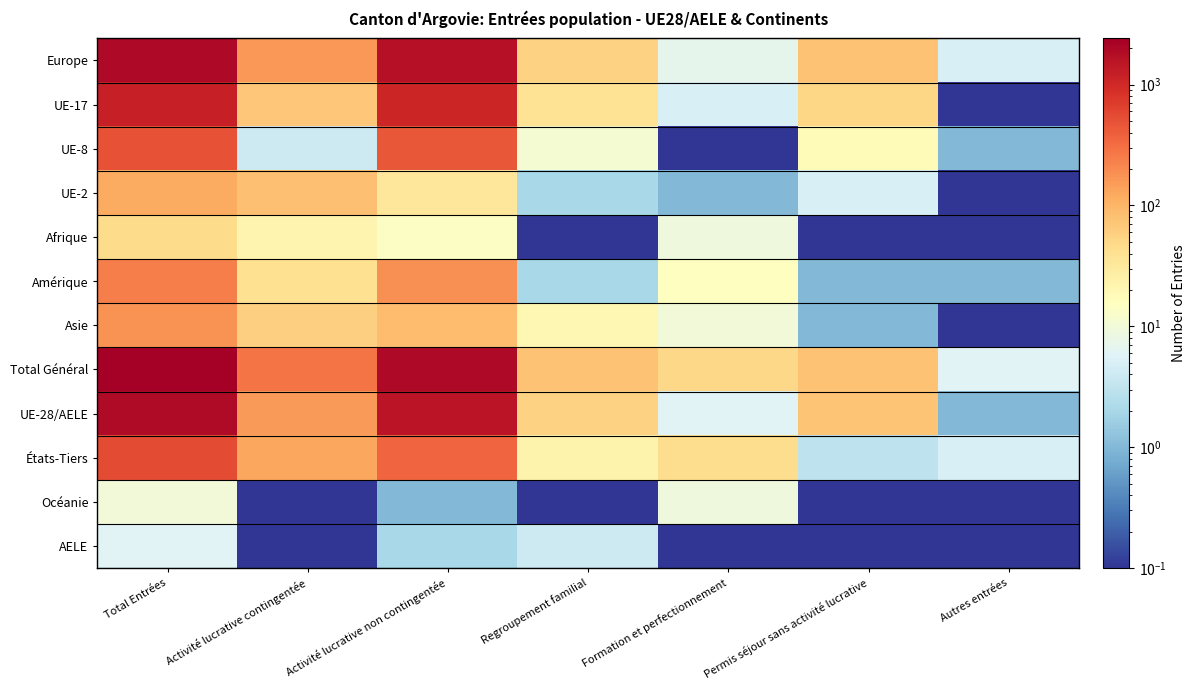

Reading left to right, what are all the values shown in this chart?

Europe: Total Entrées=1934.0	Activité lucrative contingentée=165.0	Activité lucrative non contingentée=1625.0	Regroupement familial=56.0	Formation et perfectionnement=7.0	Permis séjour sans activité lucrative=76.0	Autres entrées=5.0
UE-17: Total Entrées=1224.0	Activité lucrative contingentée=71.0	Activité lucrative non contingentée=1059.0	Regroupement familial=37.0	Formation et perfectionnement=5.0	Permis séjour sans activité lucrative=52.0	Autres entrées=0.1
UE-8: Total Entrées=491.0	Activité lucrative contingentée=4.0	Activité lucrative non contingentée=457.0	Regroupement familial=11.0	Formation et perfectionnement=0.1	Permis séjour sans activité lucrative=18.0	Autres entrées=1.0
UE-2: Total Entrées=120.0	Activité lucrative contingentée=79.0	Activité lucrative non contingentée=33.0	Regroupement familial=2.0	Formation et perfectionnement=1.0	Permis séjour sans activité lucrative=5.0	Autres entrées=0.1
Afrique: Total Entrées=45.0	Activité lucrative contingentée=22.0	Activité lucrative non contingentée=14.0	Regroupement familial=0.1	Formation et perfectionnement=9.0	Permis séjour sans activité lucrative=0.1	Autres entrées=0.1
Amérique: Total Entrées=243.0	Activité lucrative contingentée=40.0	Activité lucrative non contingentée=184.0	Regroupement familial=2.0	Formation et perfectionnement=15.0	Permis séjour sans activité lucrative=1.0	Autres entrées=1.0
Asie: Total Entrées=175.0	Activité lucrative contingentée=58.0	Activité lucrative non contingentée=86.0	Regroupement familial=20.0	Formation et perfectionnement=10.0	Permis séjour sans activité lucrative=1.0	Autres entrées=0.1
Total Général: Total Entrées=2407.0	Activité lucrative contingentée=285.0	Activité lucrative non contingentée=1910.0	Regroupement familial=78.0	Formation et perfectionnement=50.0	Permis séjour sans activité lucrative=78.0	Autres entrées=6.0
UE-28/AELE: Total Entrées=1853.0	Activité lucrative contingentée=157.0	Activité lucrative non contingentée=1559.0	Regroupement familial=55.0	Formation et perfectionnement=6.0	Permis séjour sans activité lucrative=75.0	Autres entrées=1.0
États-Tiers: Total Entrées=554.0	Activité lucrative contingentée=128.0	Activité lucrative non contingentée=351.0	Regroupement familial=23.0	Formation et perfectionnement=44.0	Permis séjour sans activité lucrative=3.0	Autres entrées=5.0
Océanie: Total Entrées=10.0	Activité lucrative contingentée=0.1	Activité lucrative non contingentée=1.0	Regroupement familial=0.1	Formation et perfectionnement=9.0	Permis séjour sans activité lucrative=0.1	Autres entrées=0.1
AELE: Total Entrées=6.0	Activité lucrative contingentée=0.1	Activité lucrative non contingentée=2.0	Regroupement familial=4.0	Formation et perfectionnement=0.1	Permis séjour sans activité lucrative=0.1	Autres entrées=0.1